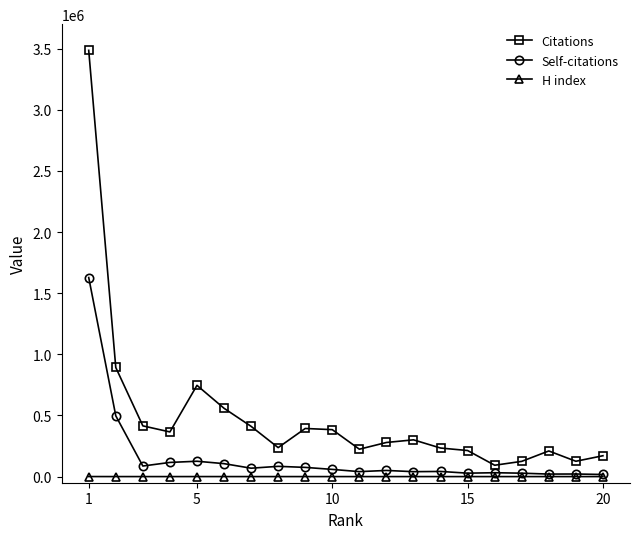

List the series in order of their peak value, lowest first.

H index, Self-citations, Citations